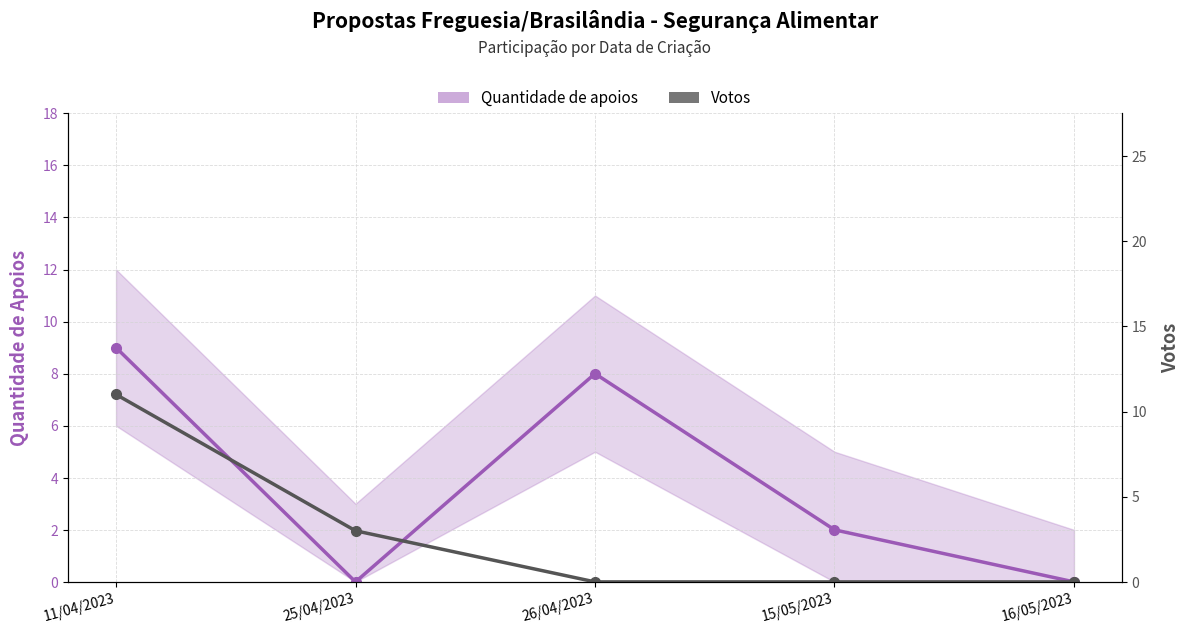

True or false: Quantidade de apoios and Votos intersect in this chart.

True